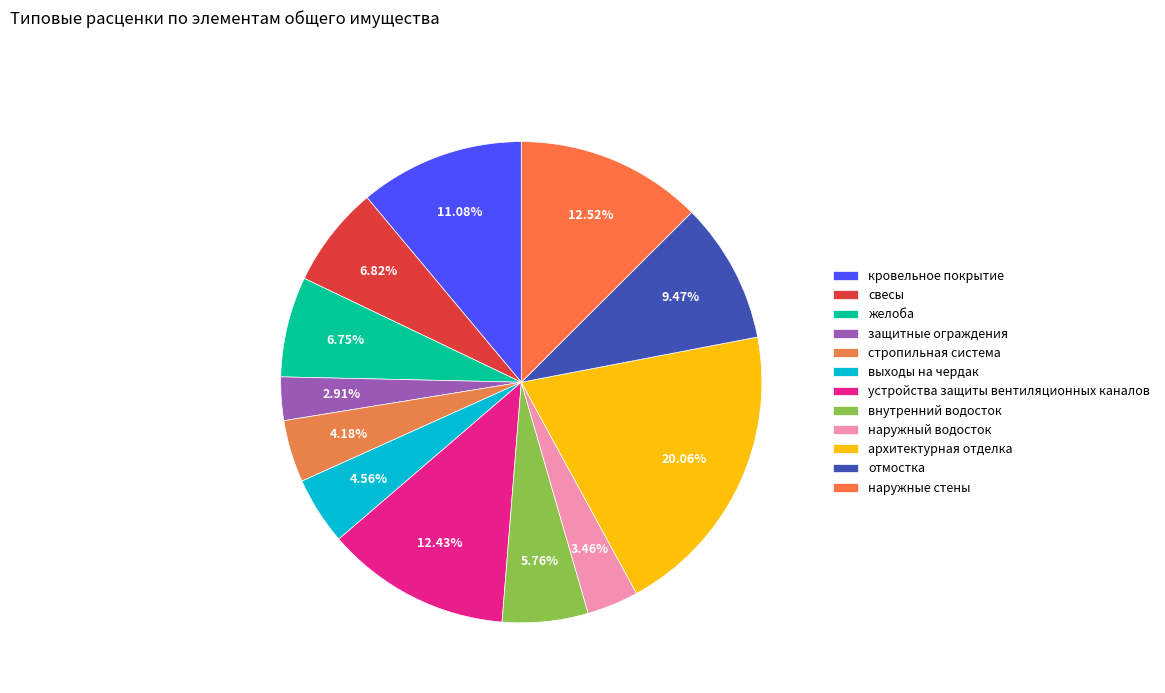

Does наружный водосток account for over 50% of the chart?

No